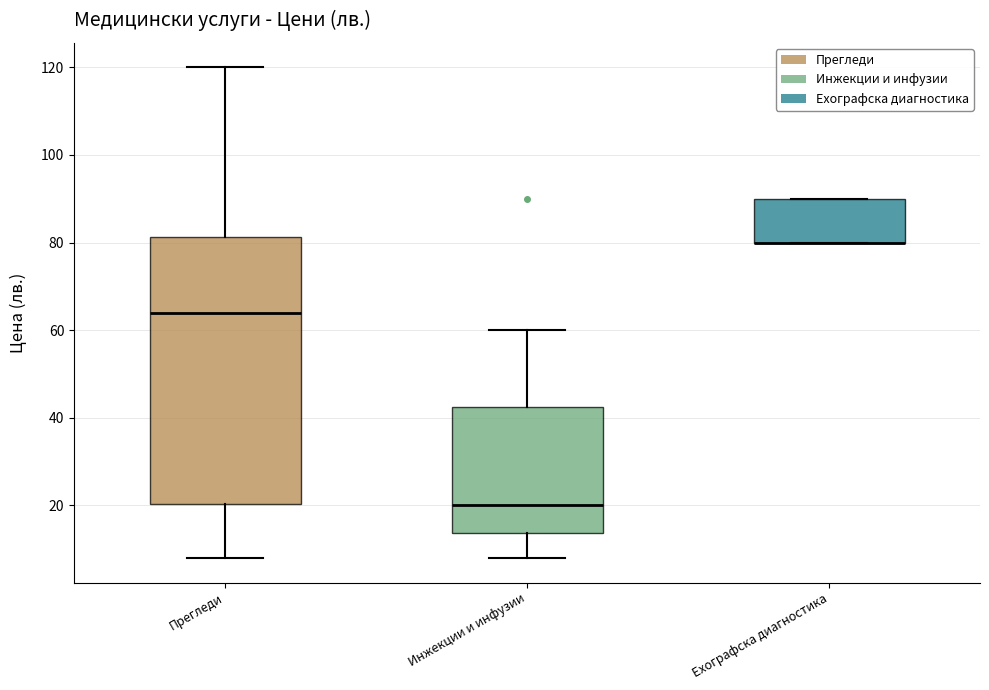

Comparing the boxes themselves (not the whiskers), which one is the tallest?

Прегледи